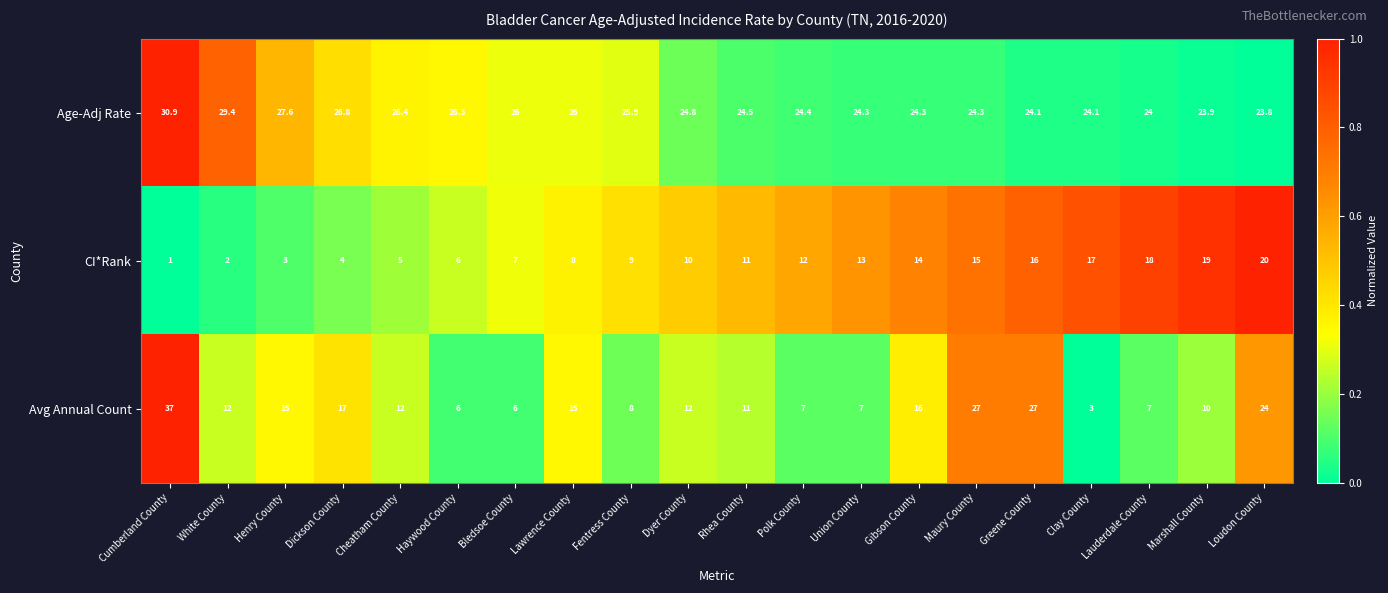

How many categories are shown in the chart?

20